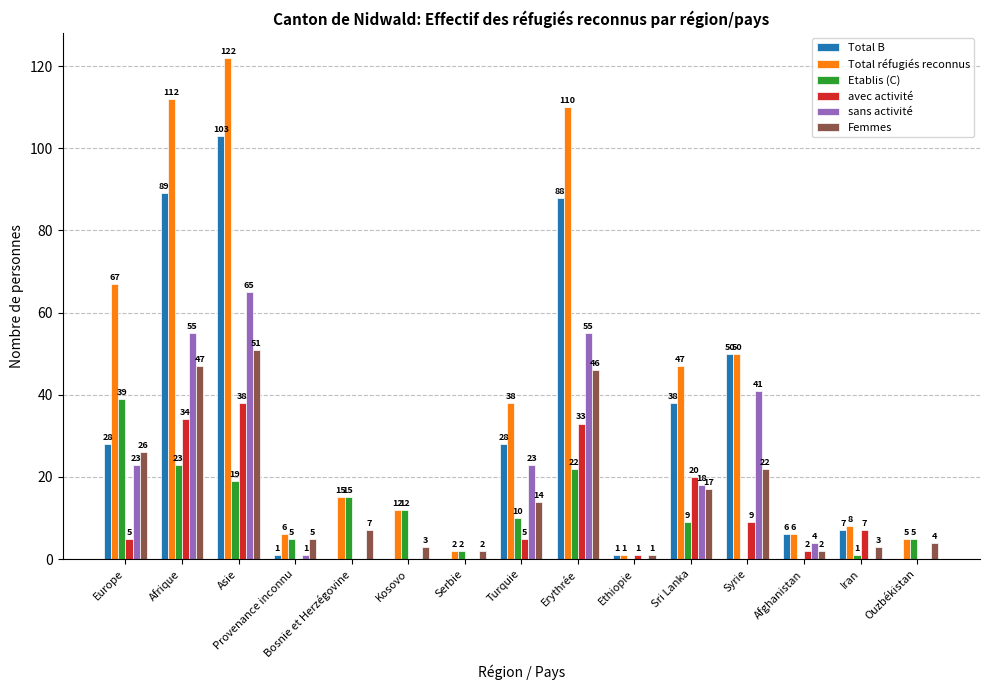

Is the value of avec activité at Asie greater than the value of sans activité at Afghanistan?

Yes